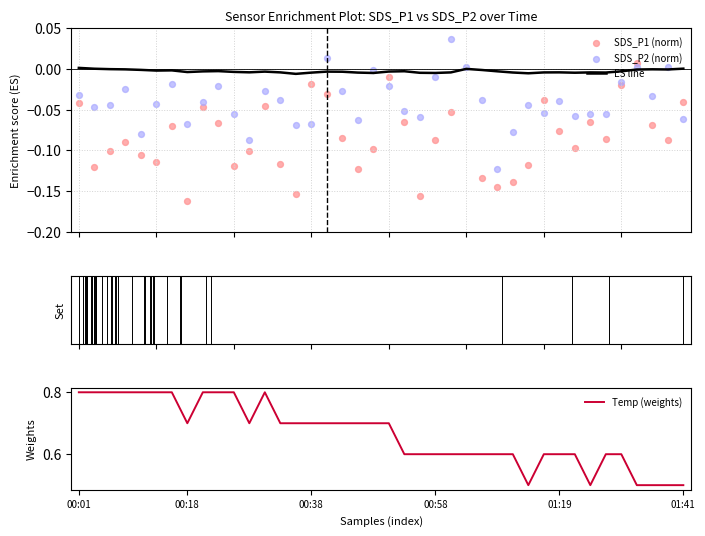

Which series has the largest Y range (max minus min)?

Temp (weights)